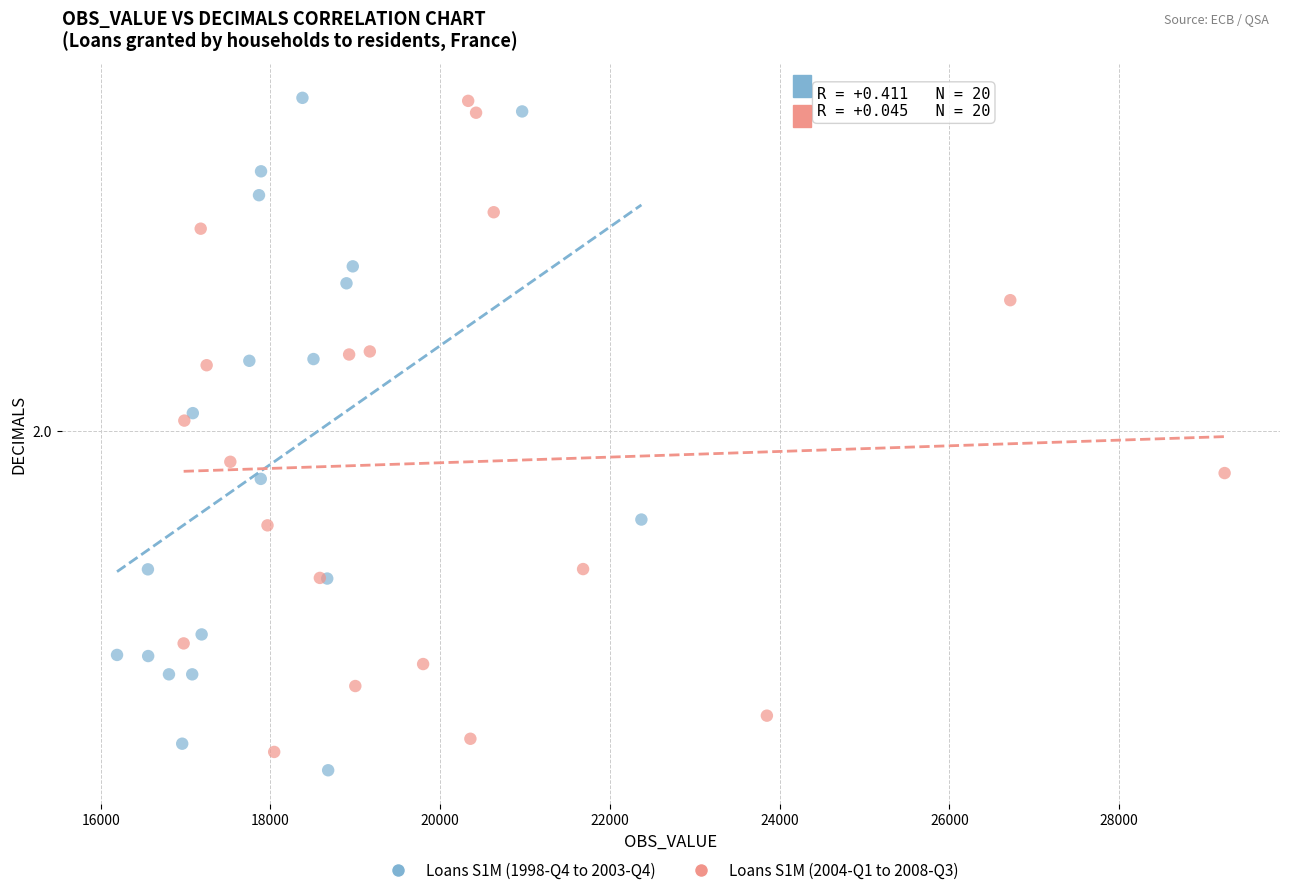

What are all the series names shown in the legend?

Loans S1M (1998-Q4 to 2003-Q4), Loans S1M (2004-Q1 to 2008-Q3)